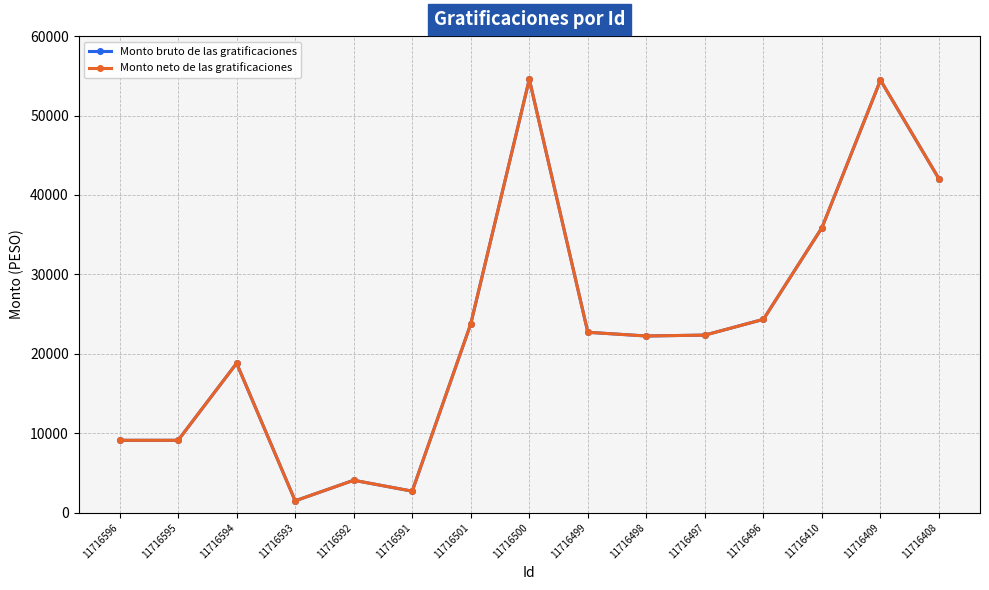

Is this an area chart (filled region under the line)?

No